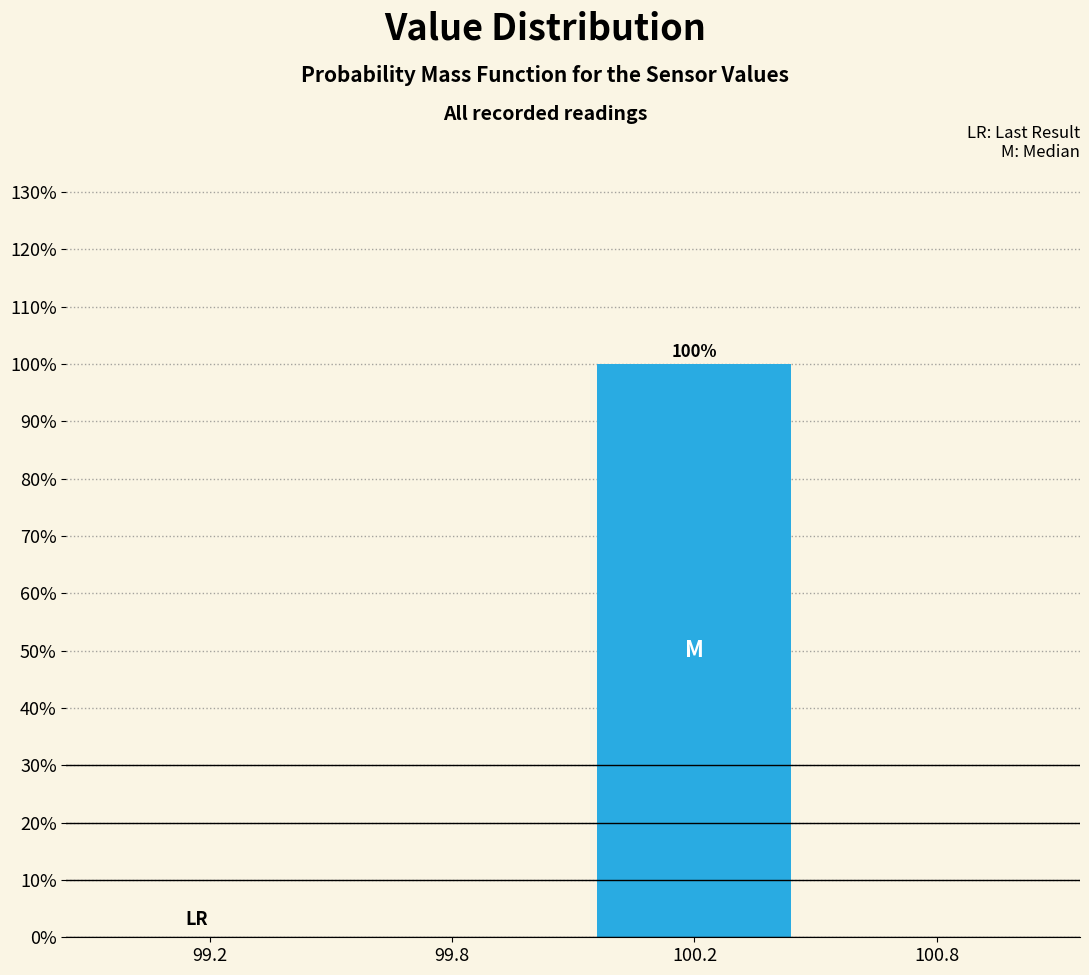

Reading right to left, transcribe all the data shown in this chart.

100.8=0	100.2=100	99.8=0	99.2=0